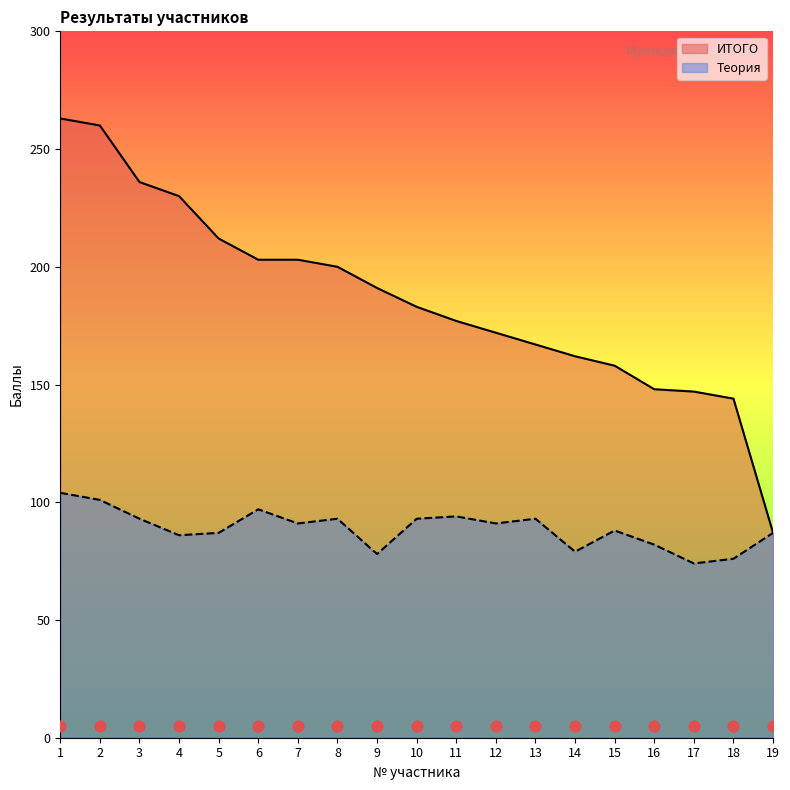

At how many categories does at least one series exceed 75?

19